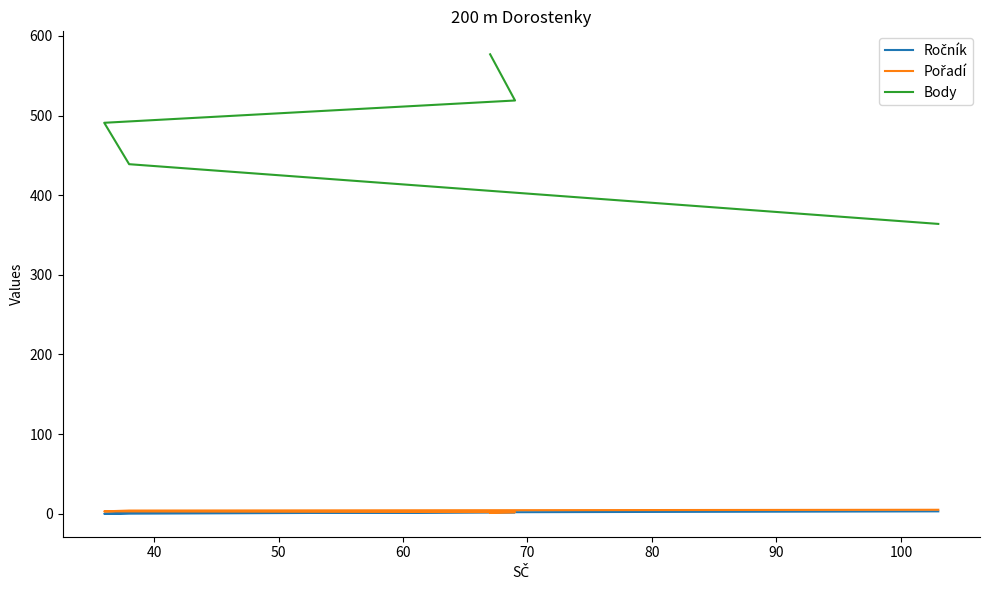

What is the highest value of the Pořadí series?

5